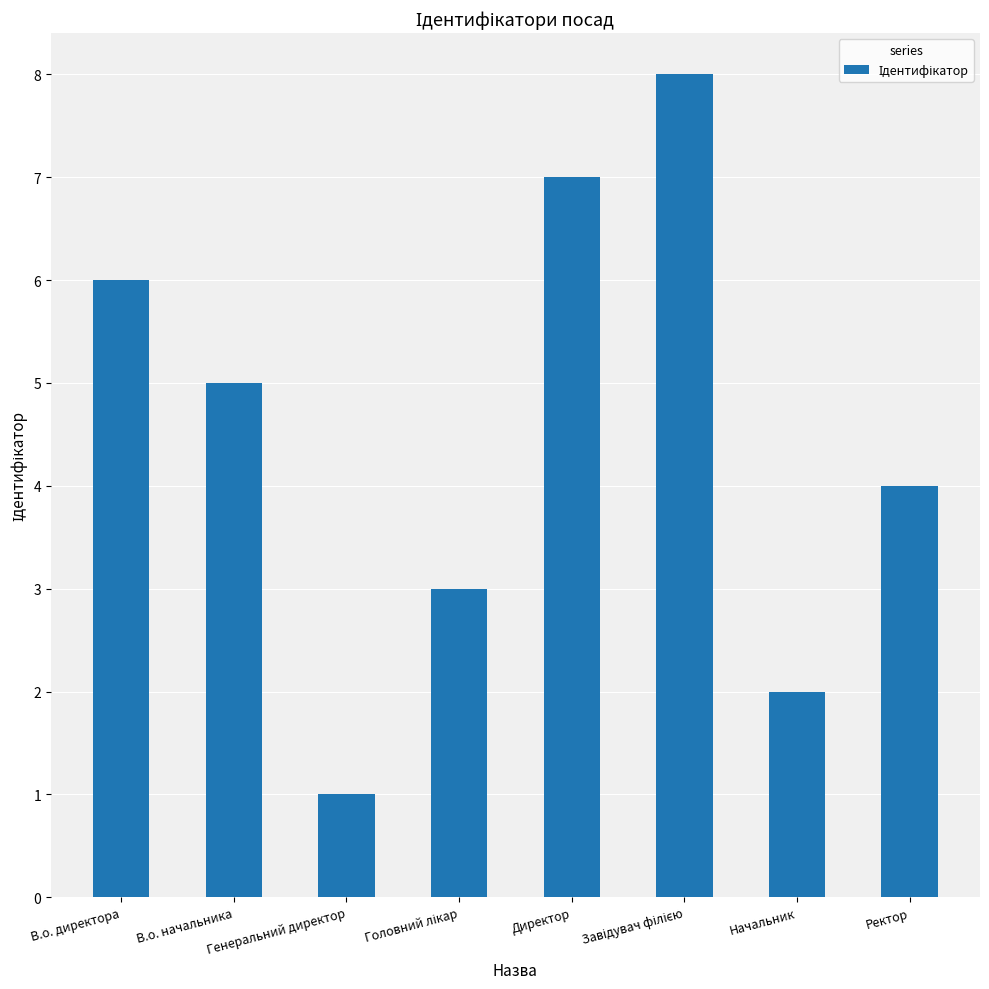

What is the difference between the maximum and minimum values?

7